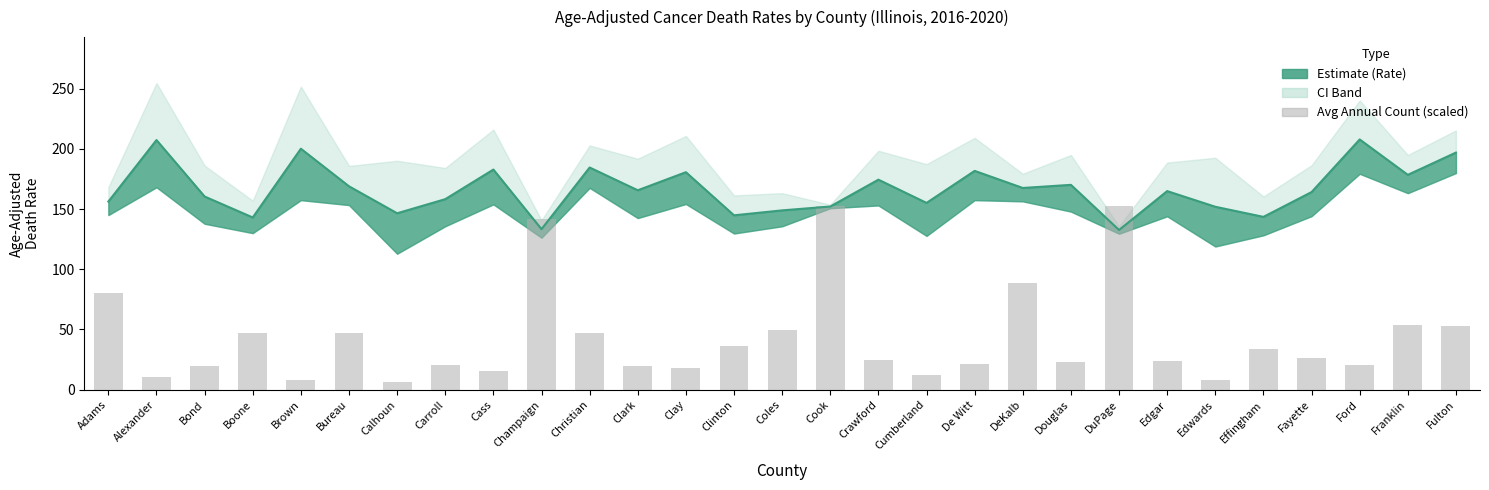

Does the chart contain any negative values?

No